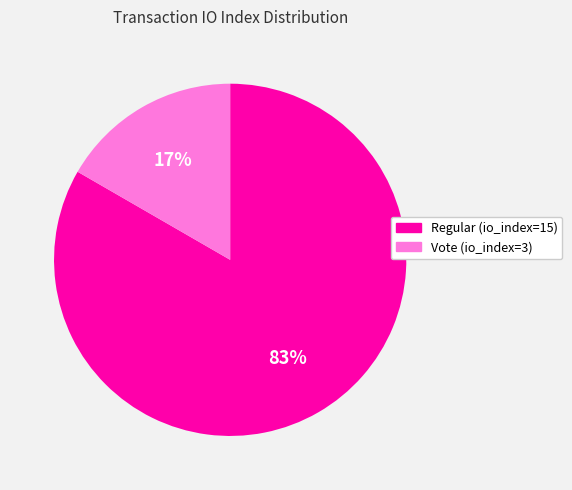

True or false: Regular (io_index=15) accounts for 75% of the total.

False